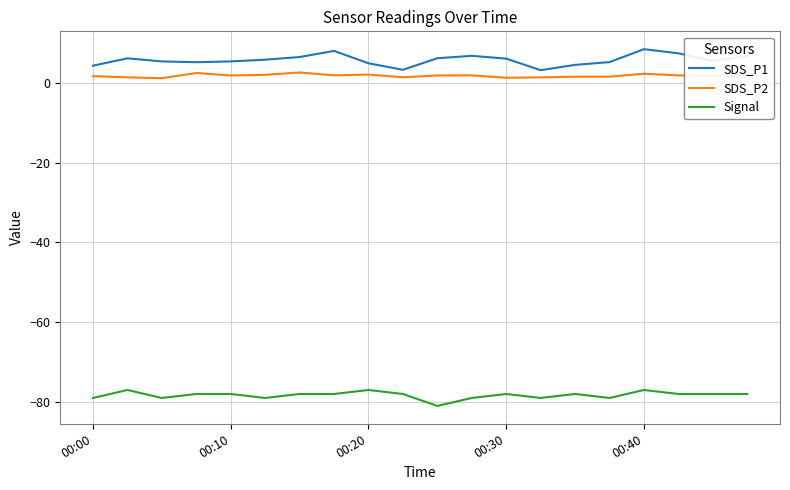

True or false: SDS_P1 and Signal intersect in this chart.

False